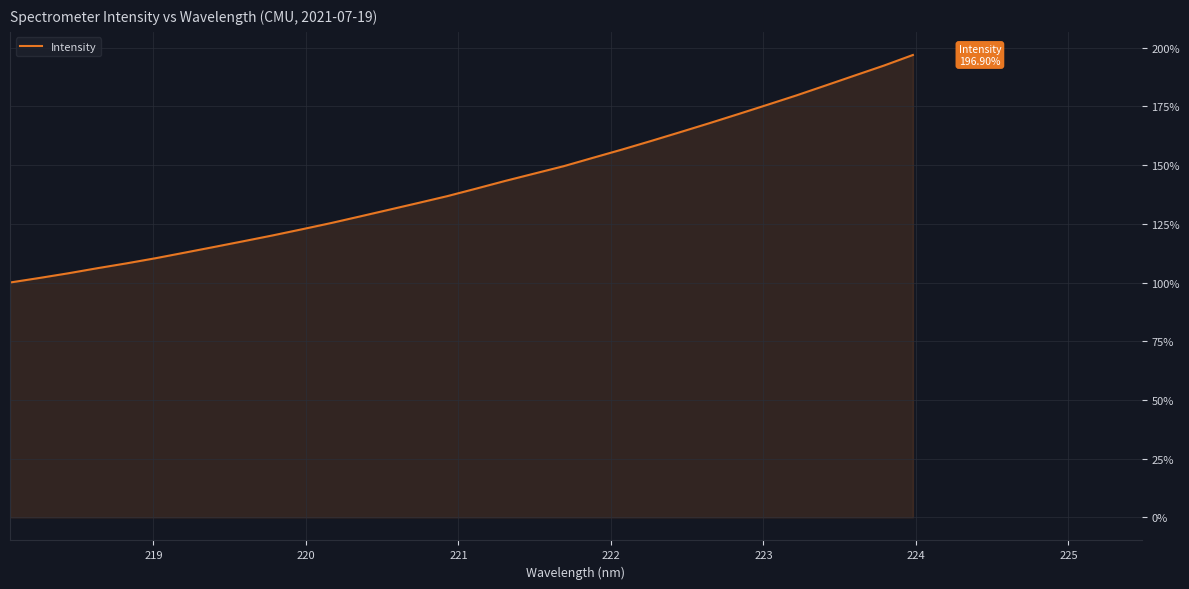

What is the maximum value shown in the chart?

196.9